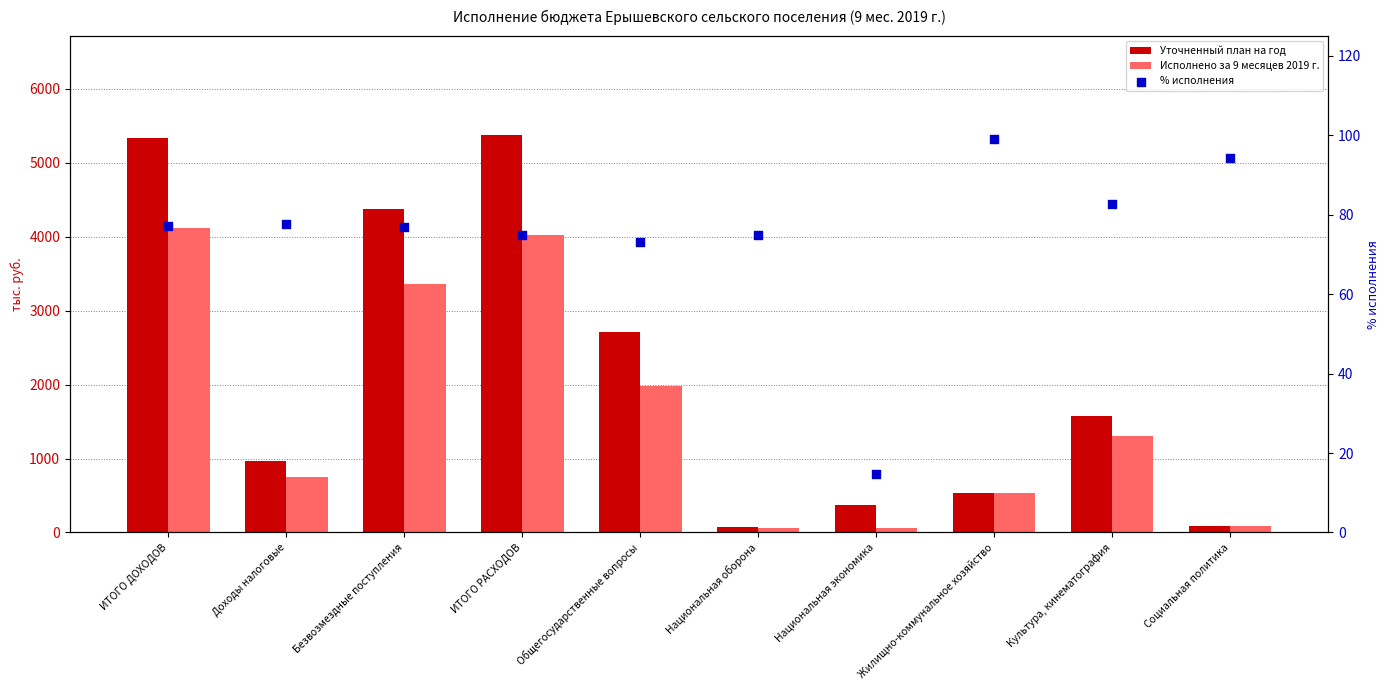

Which series contains the highest Y value?

Уточненный план на год